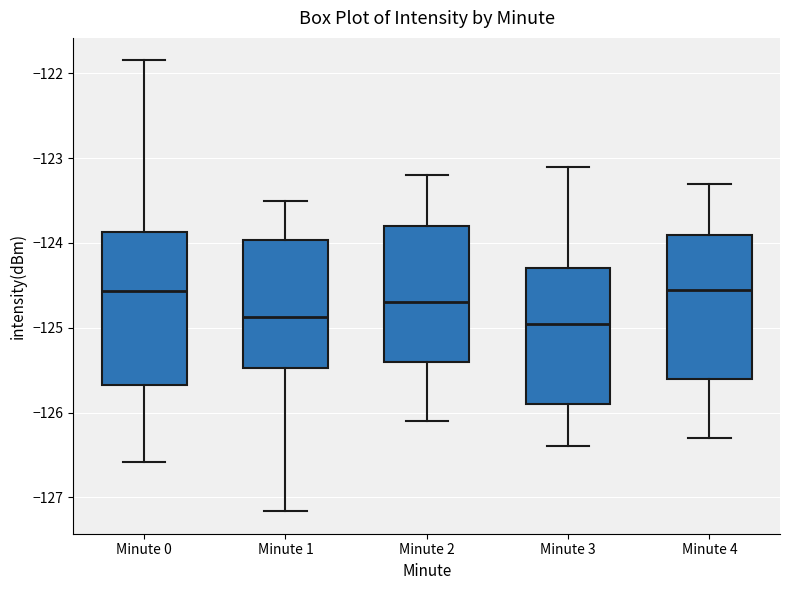

Where does the median line of the box for Minute 4 sit on the y-axis? The values are not printed on the chart, so give them approximately, as read against the axis.

-124.5